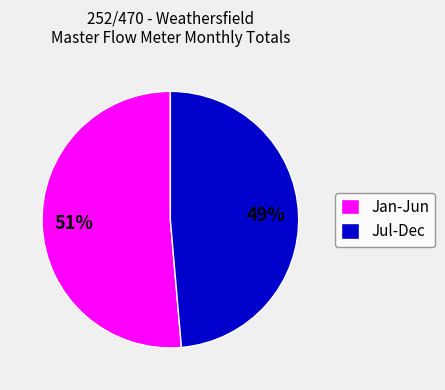

Which category accounts for the majority?

Jan-Jun